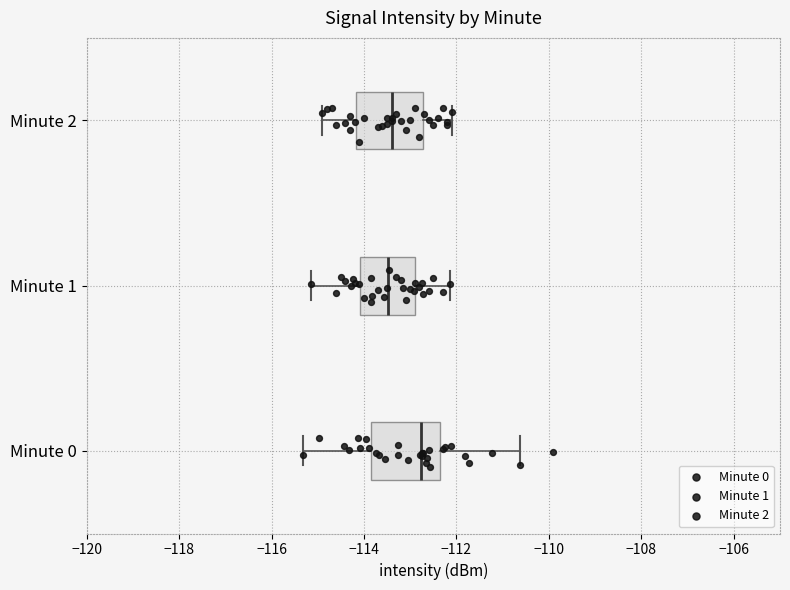

Reading bottom to top, read every box against the x-axis: the position of its median line, the range the box covers, and the ends of its whiskers. The values are not printed on the chart, so give them approximately, as read against the axis.

Minute 0: median -112.8, box -113.8 to -112.4, whiskers -115.4 to -110.6
Minute 1: median -113.4, box -114.0 to -113.0, whiskers -115.2 to -112.2
Minute 2: median -113.4, box -114.2 to -112.8, whiskers -114.8 to -112.0